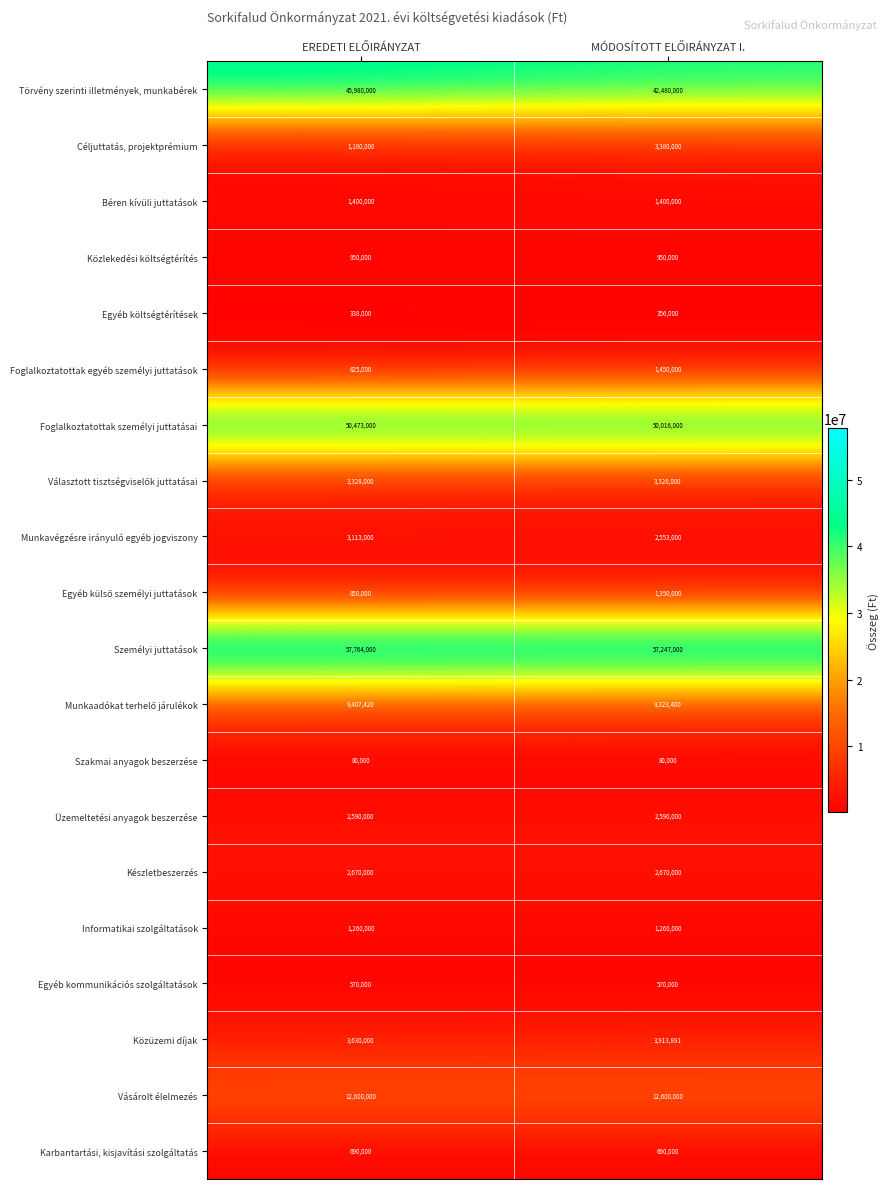

What is the sum of all Munkavégzésre irányuló egyéb jogviszony values?

5666000